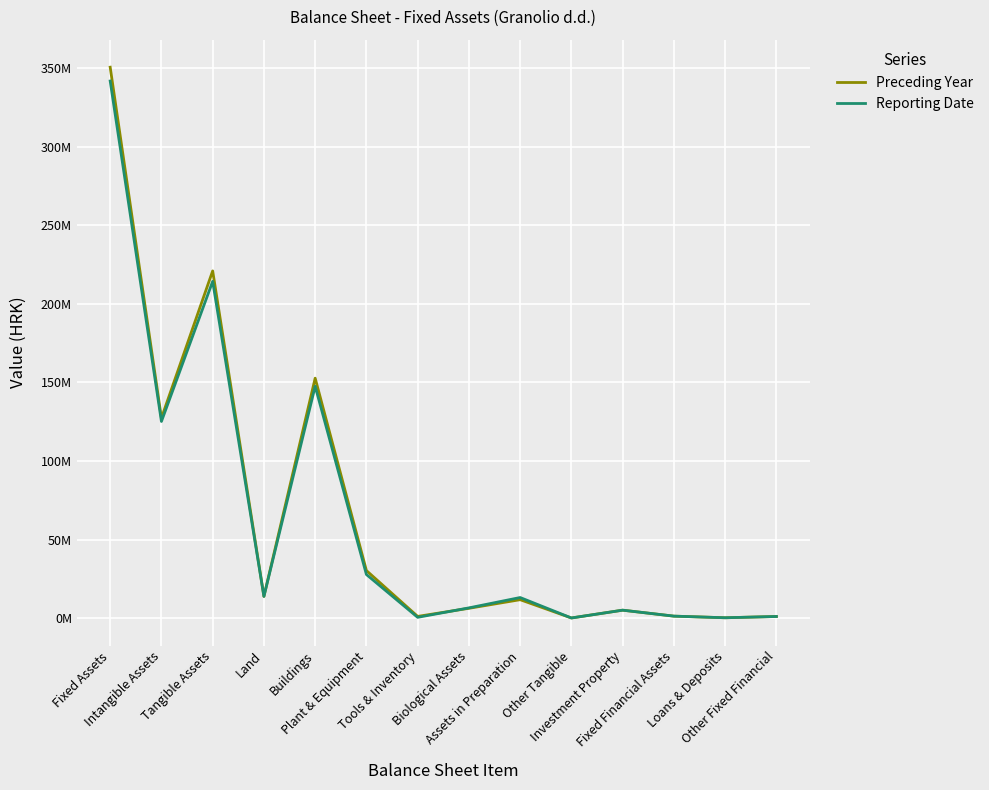

Rank the series at Tools & Inventory from lowest to highest value.

Reporting Date, Preceding Year